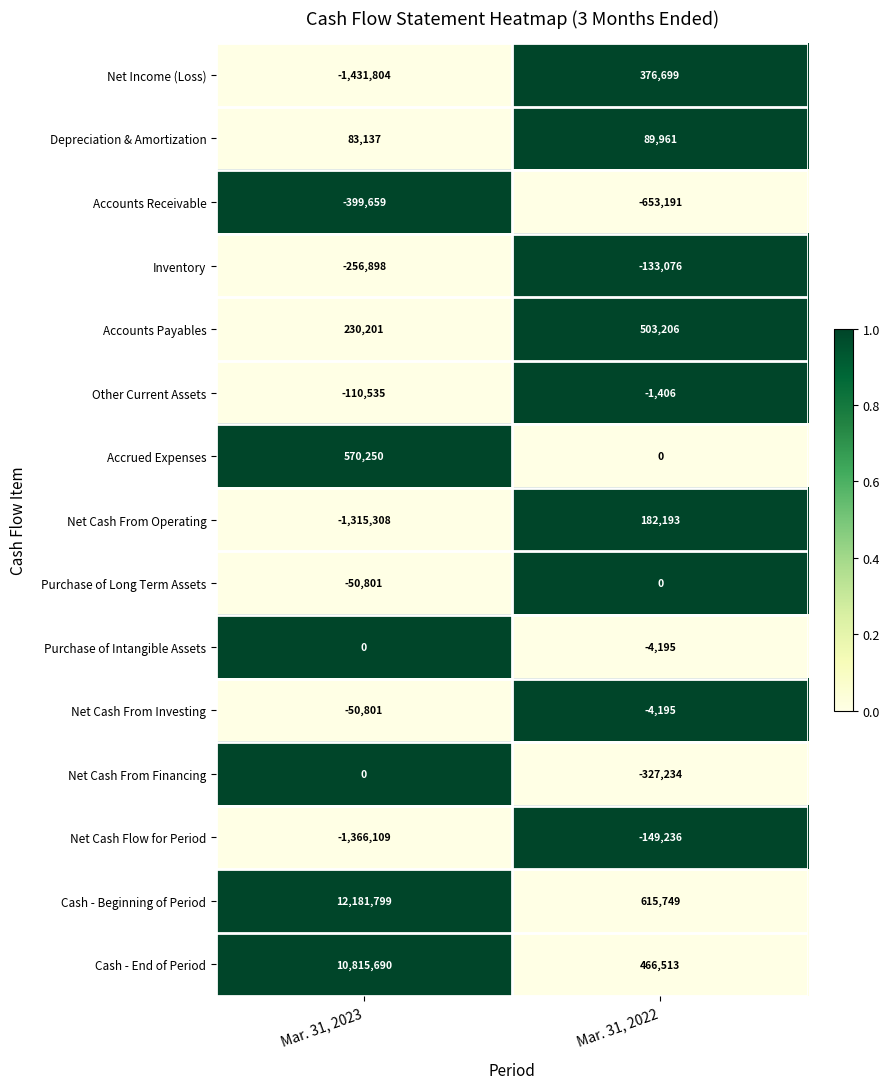

Reading left to right, what are all the values shown in this chart?

Net Income (Loss): -1431804	376699
Depreciation & Amortization: 83137	89961
Accounts Receivable: -399659	-653191
Inventory: -256898	-133076
Accounts Payables: 230201	503206
Other Current Assets: -110535	-1406
Accrued Expenses: 570250	0
Net Cash From Operating: -1315308	182193
Purchase of Long Term Assets: -50801	0
Purchase of Intangible Assets: 0	-4195
Net Cash From Investing: -50801	-4195
Net Cash From Financing: 0	-327234
Net Cash Flow for Period: -1366109	-149236
Cash - Beginning of Period: 12181799	615749
Cash - End of Period: 10815690	466513